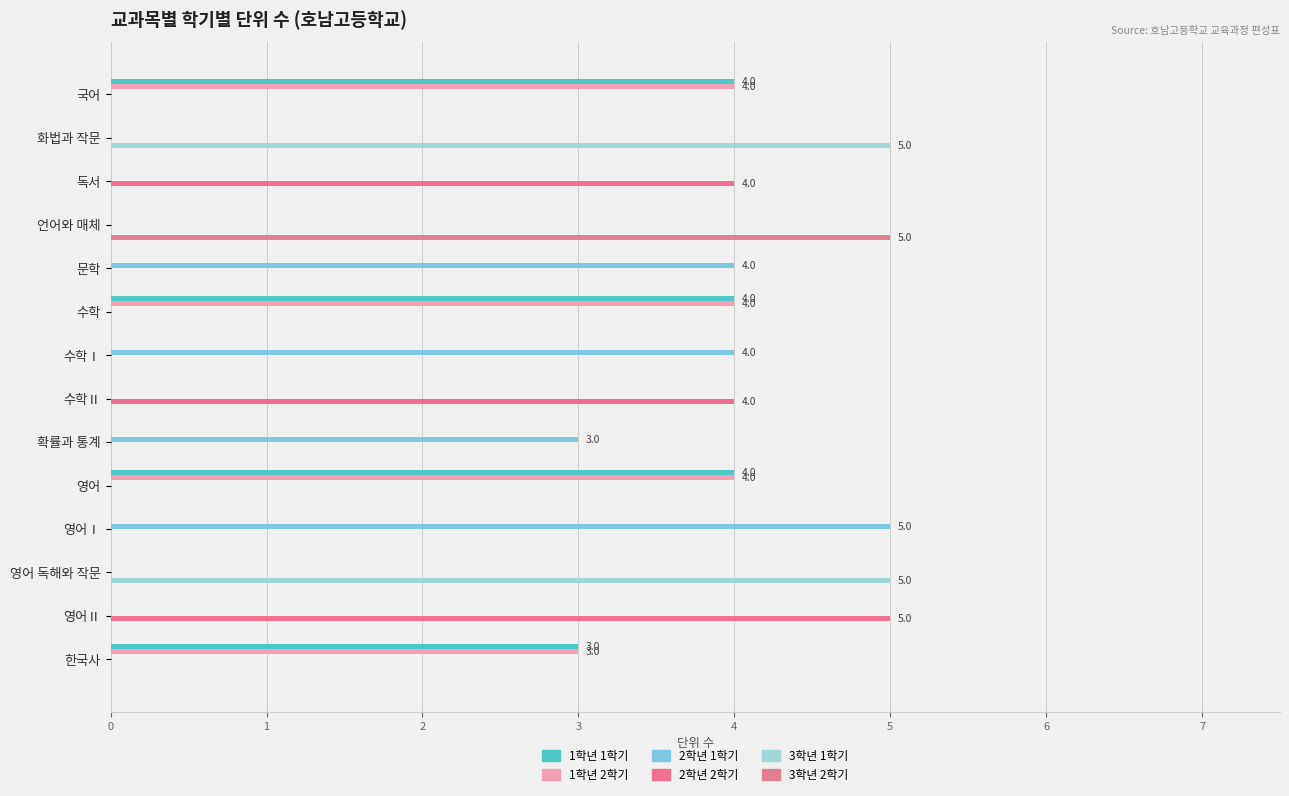

Where is 2학년 1학기 nearest to the value 2?

확률과 통계